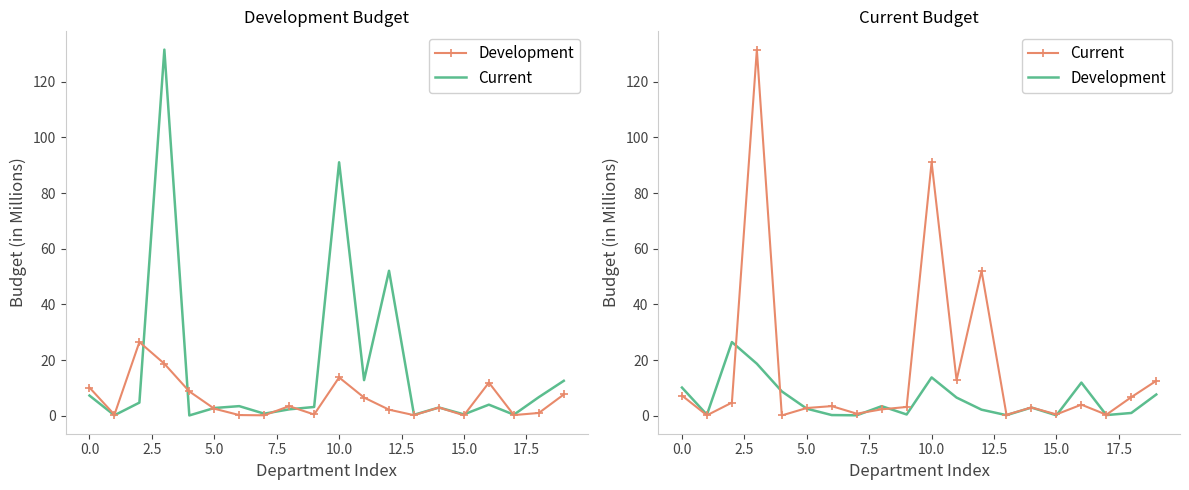

What is the maximum value shown in the chart?

131.6